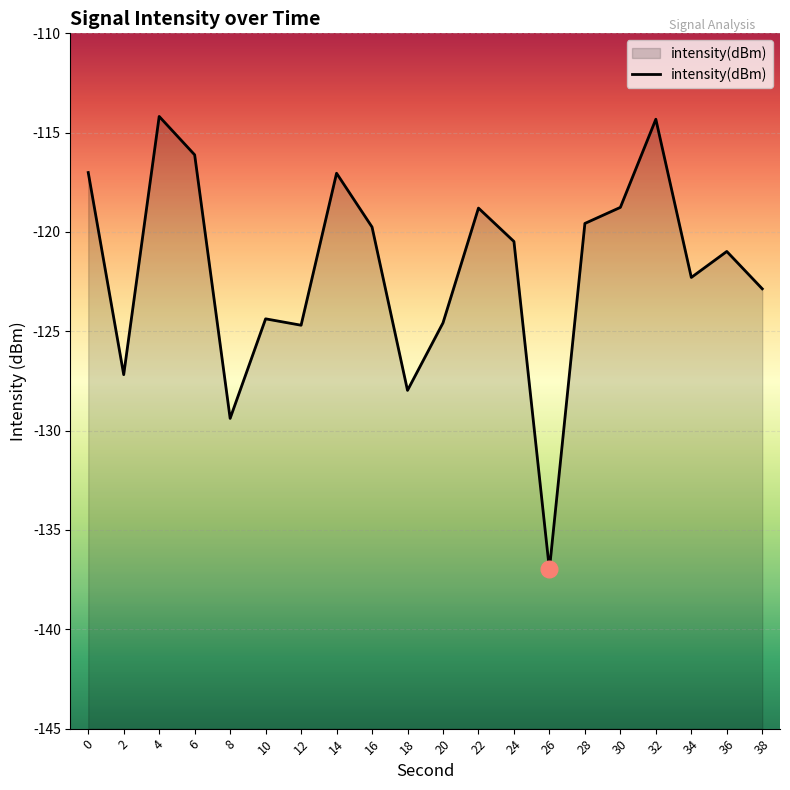

How many data points are above -120?

9